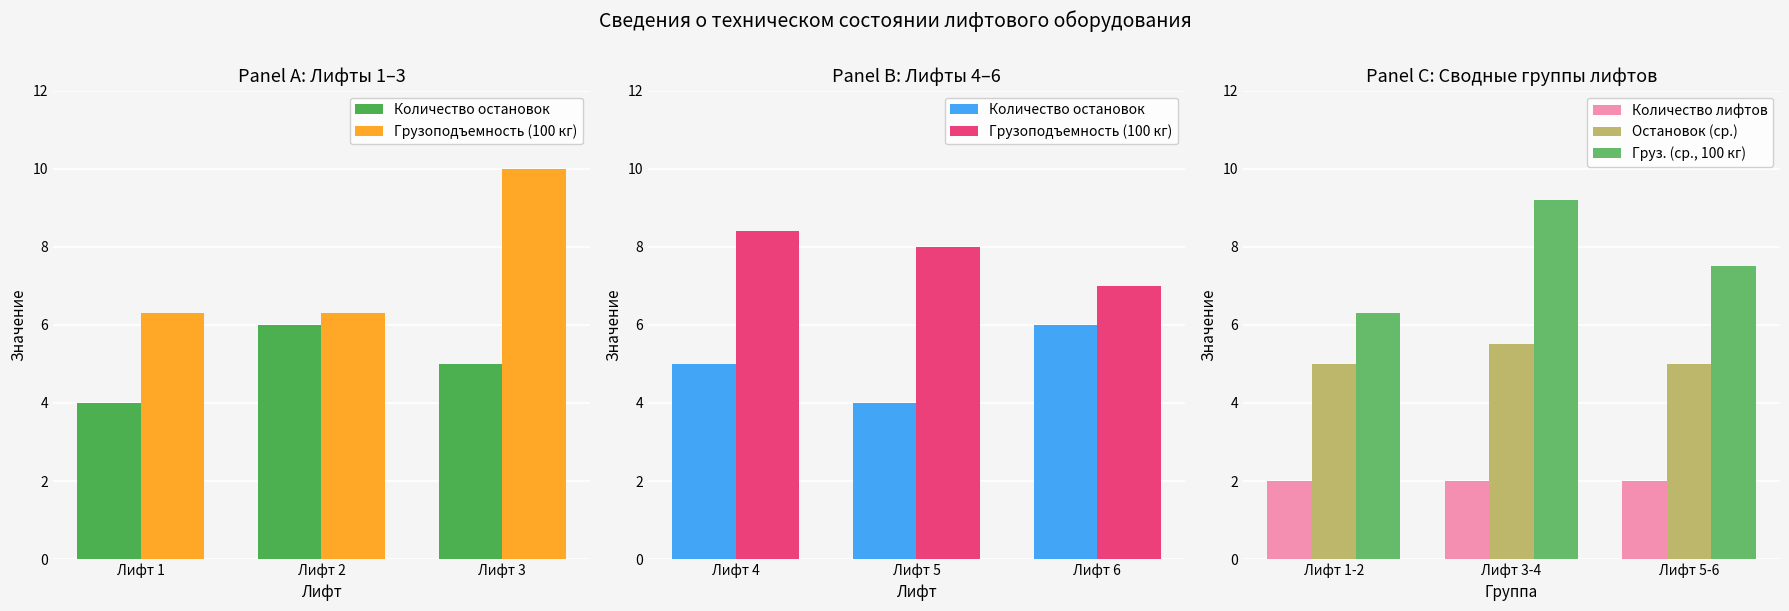

Which series has the widest spread of values?

Груз. (ср., 100 кг)